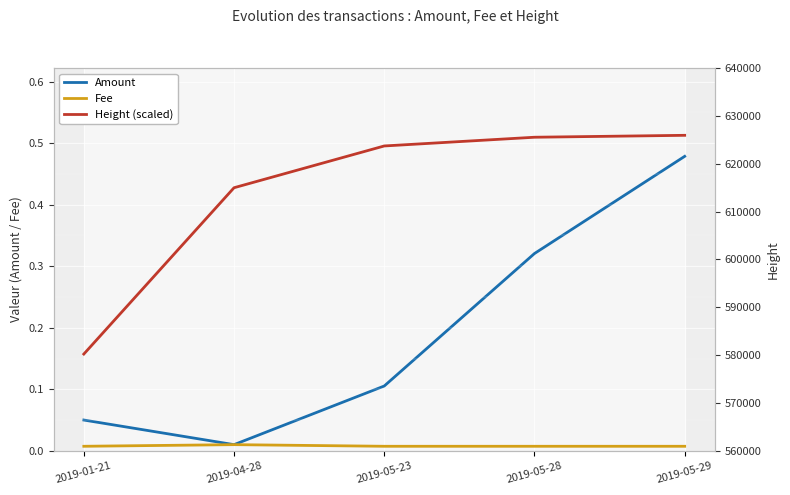

What is the sum of all Height (scaled) values?

3070363.0